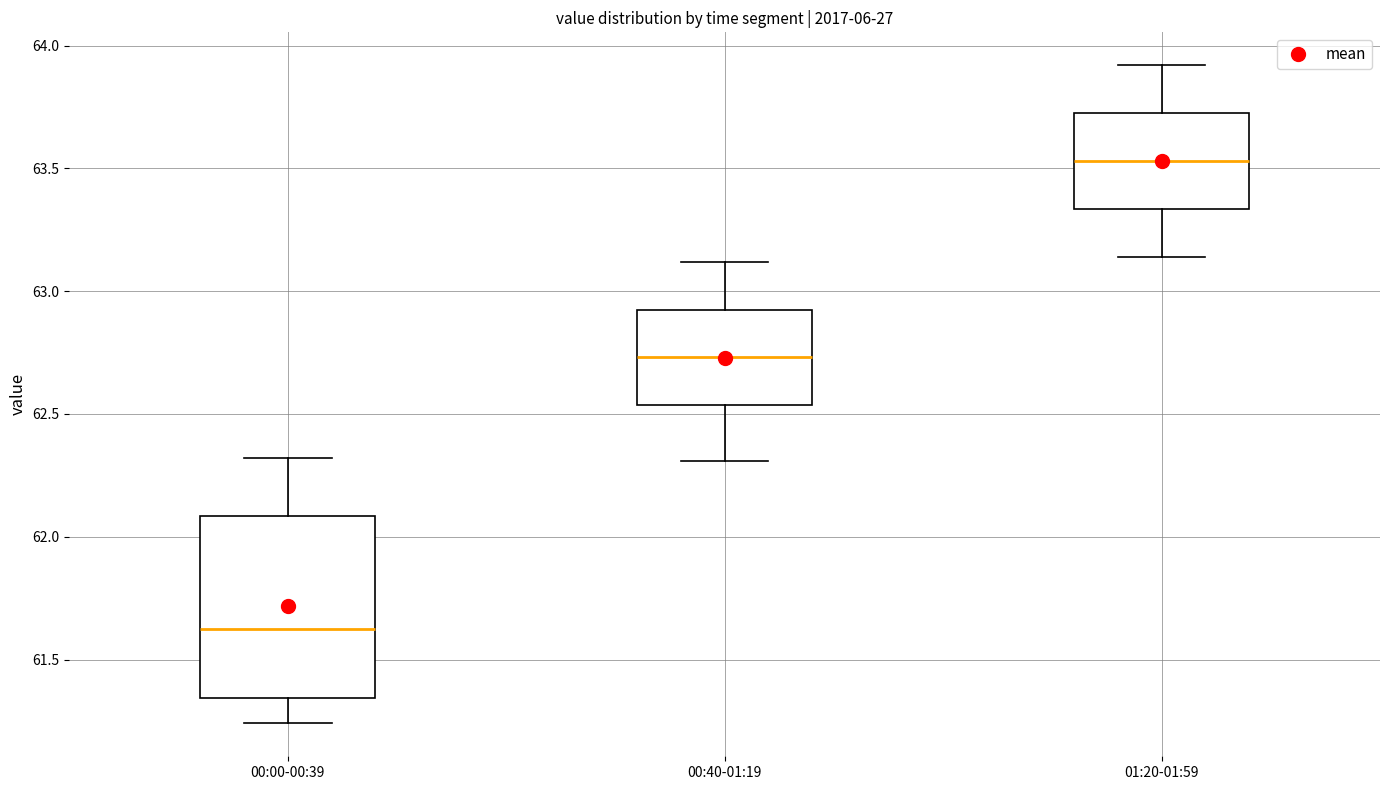

Where is the upper edge of the box for 01:20-01:59 on the y-axis? The values are not printed on the chart, so give them approximately, as read against the axis.

63.75